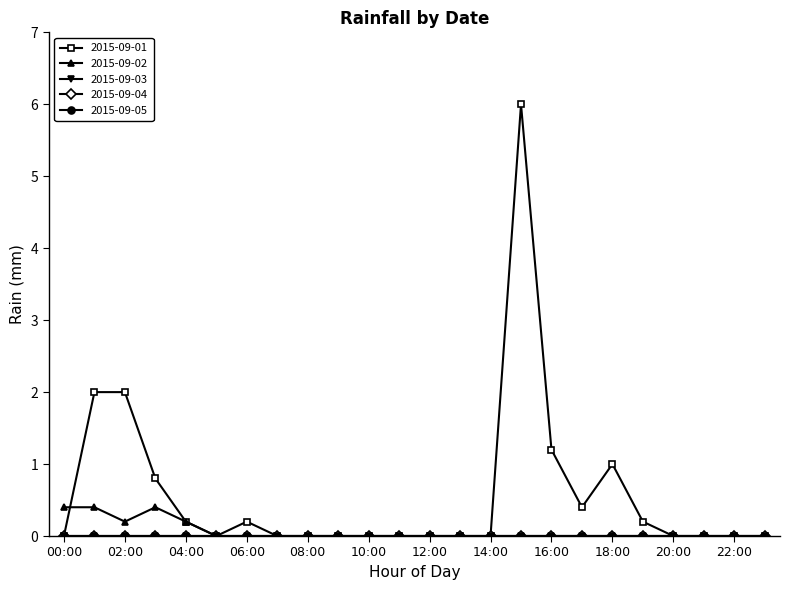

Is this an area chart (filled region under the line)?

No